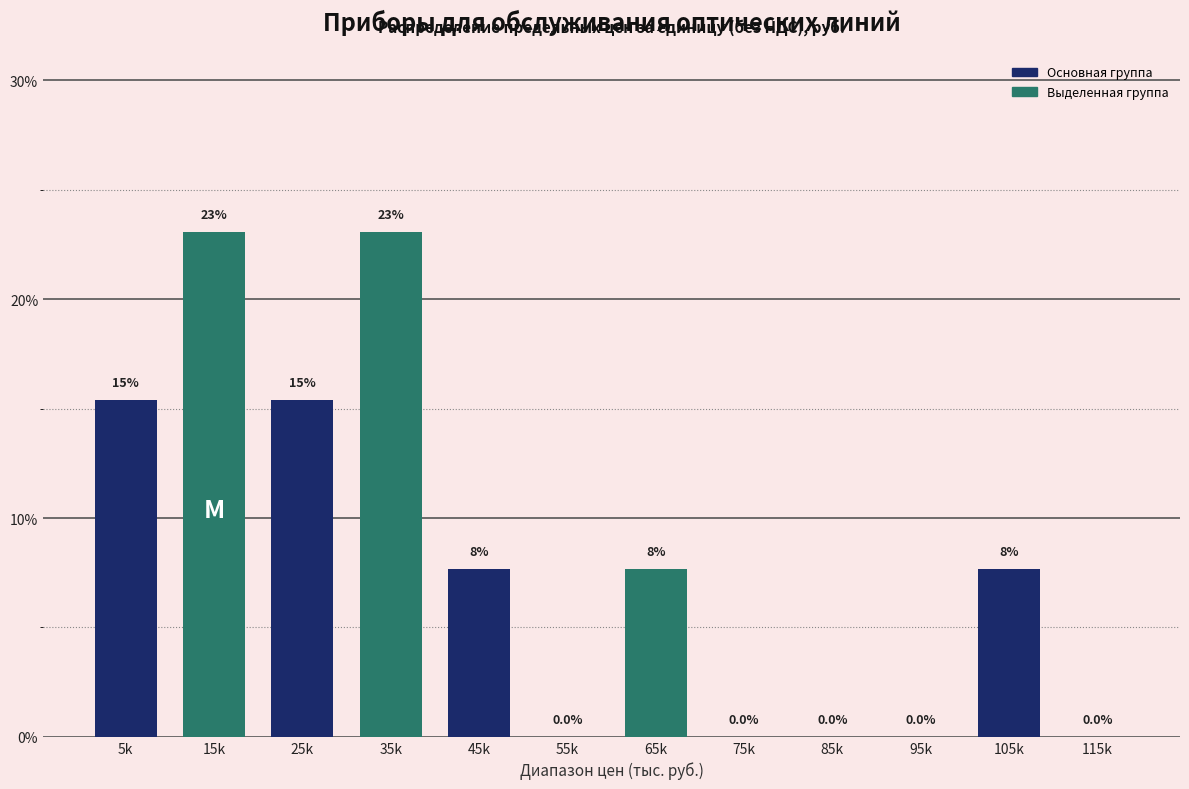

Reading right to left, extract all data points from this chart.

115k=0.0	105k=7.7	95k=0.0	85k=0.0	75k=0.0	65k=7.7	55k=0.0	45k=7.7	35k=23.1	25k=15.4	15k=23.1	5k=15.4